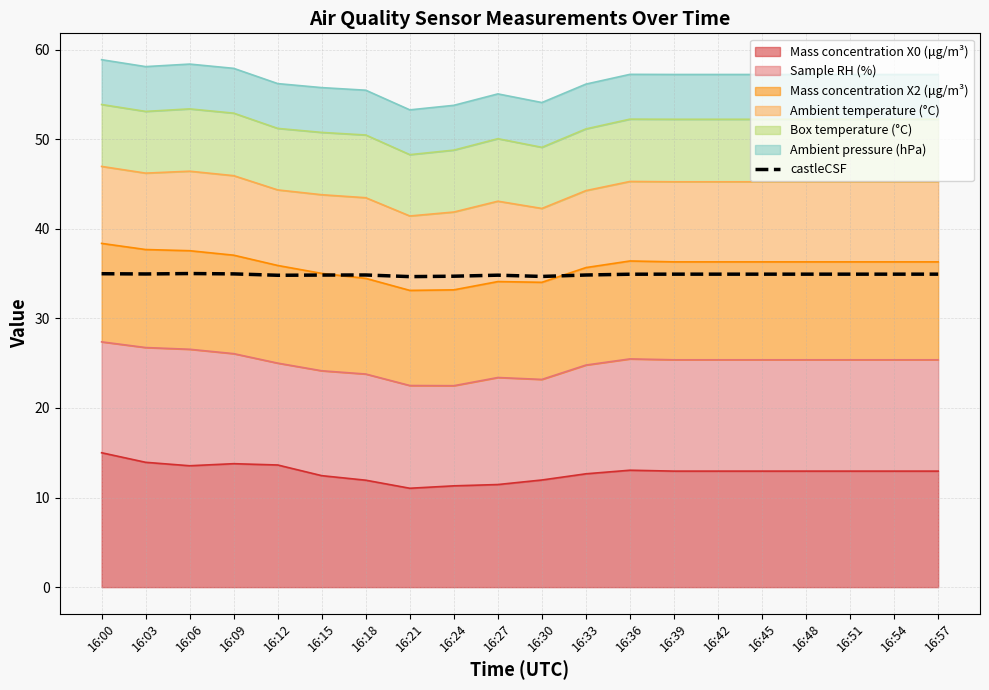

How many categories are shown in the chart?

20